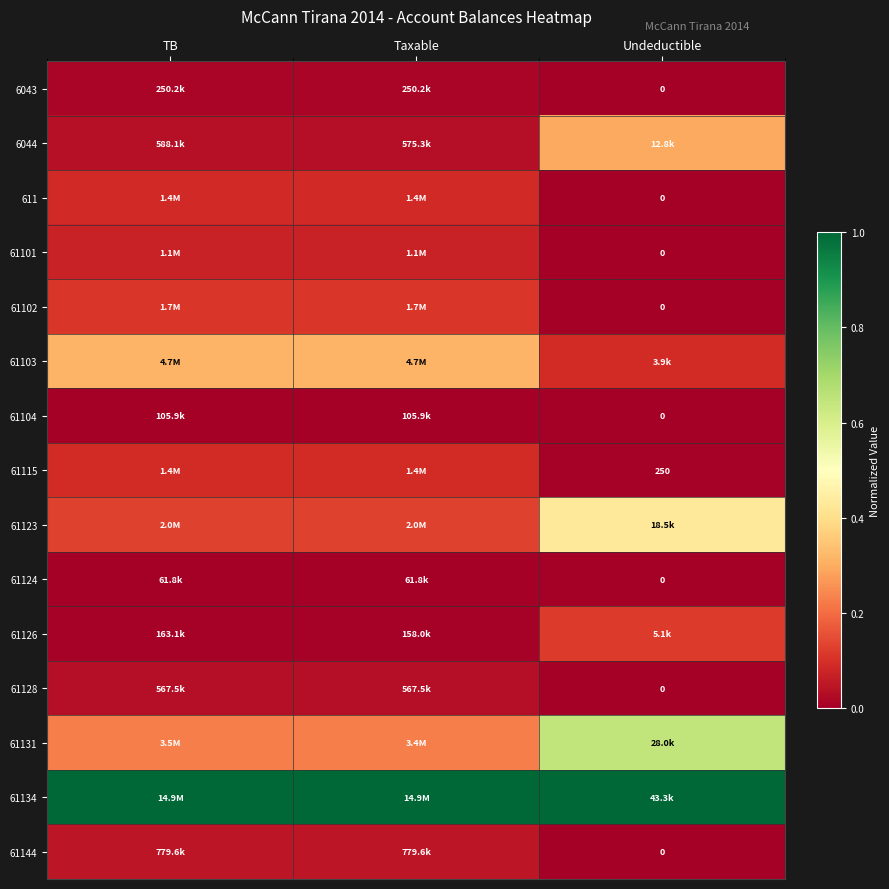

Is the value of 61124 at Undeductible greater than the value of 61115 at Undeductible?

No